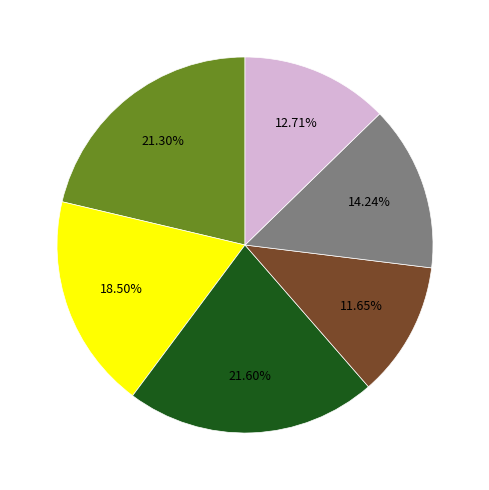

Is there any slice that represents more than half of the pie?

No